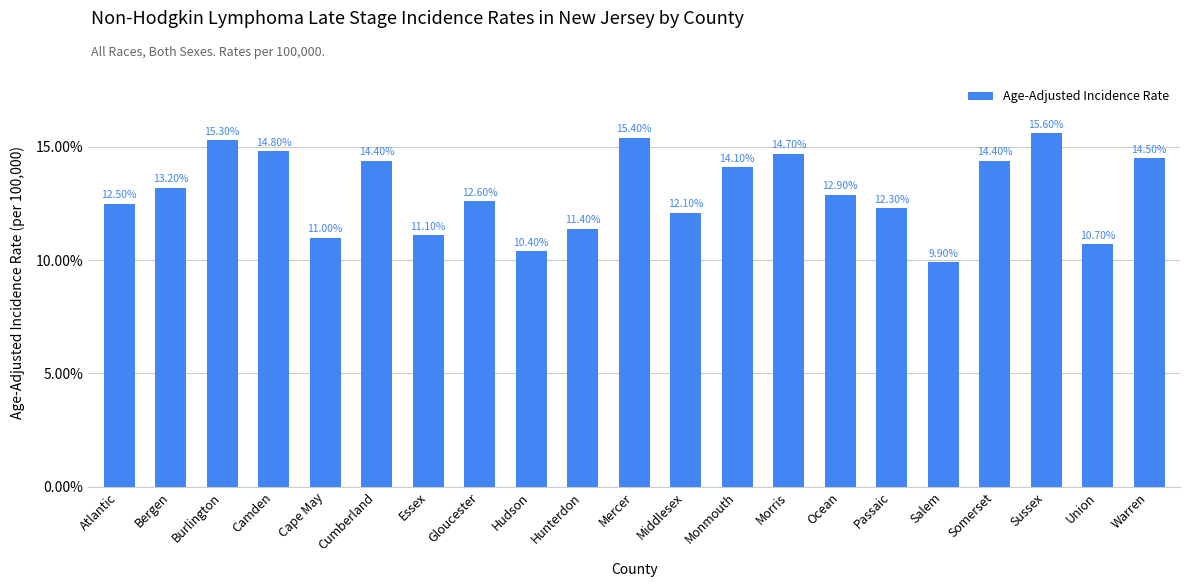

What value does the data have at Cumberland?

14.4